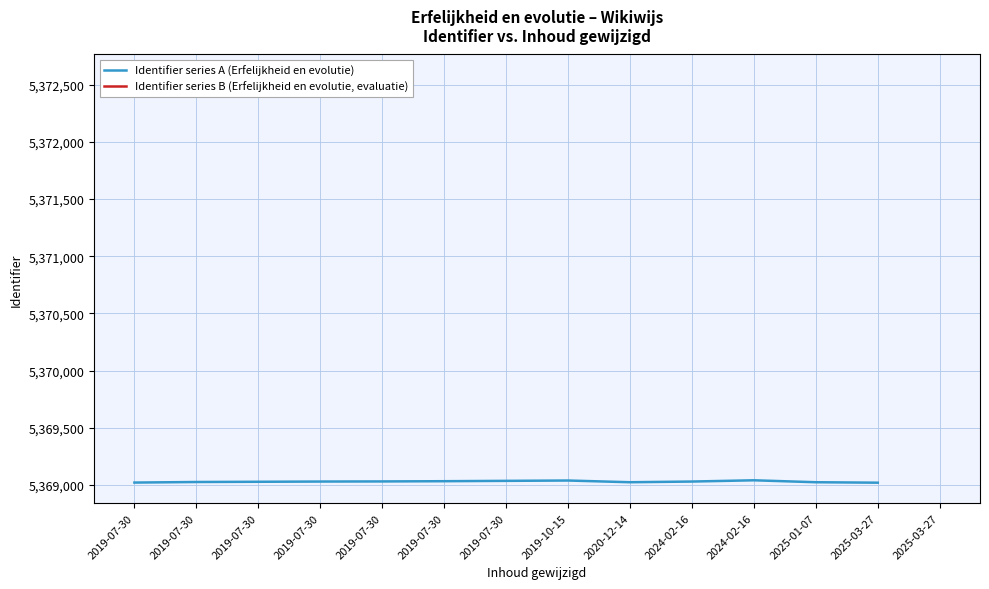

Reading left to right, list all the values displayed in this chart.

2019-07-30=5369020	2019-07-30=5369025	2019-07-30=5369027	2019-07-30=5369029	2019-07-30=5369030	2019-07-30=5369032	2019-07-30=5369035	2019-10-15=5369038	2020-12-14=5369023	2024-02-16=5369029	2024-02-16=5369040	2025-01-07=5369023	2025-03-27=5369019